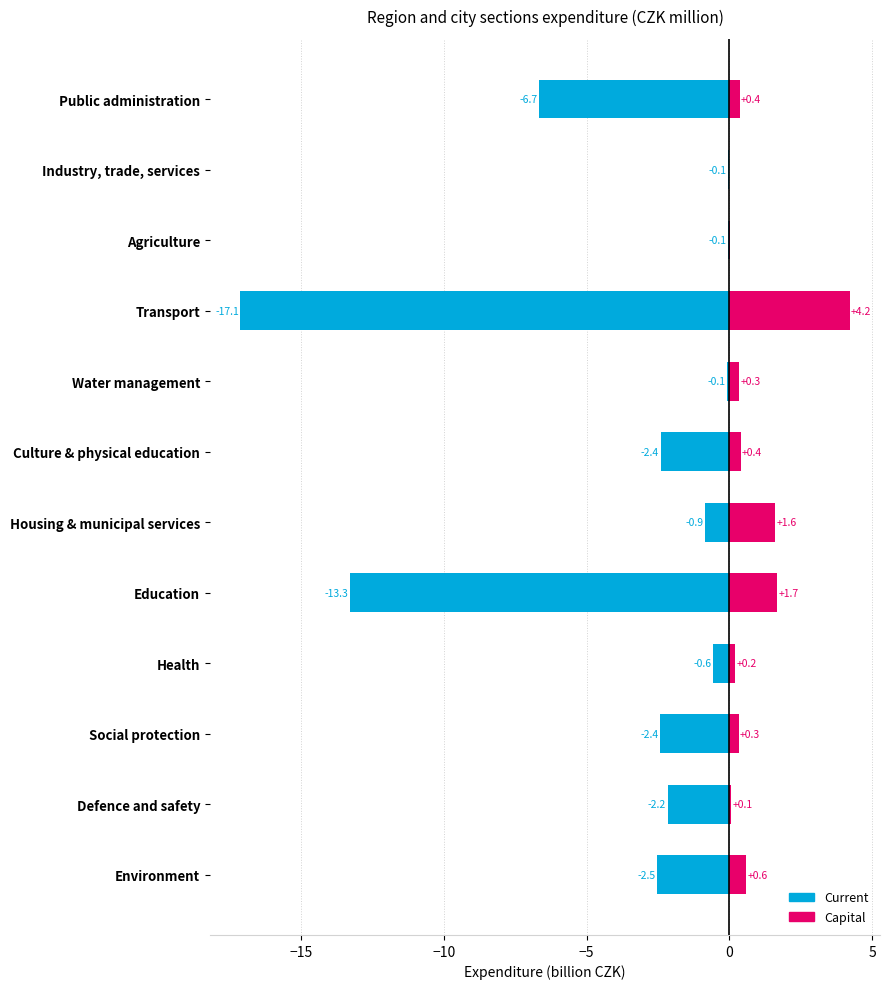

Are the bars horizontal?

Yes